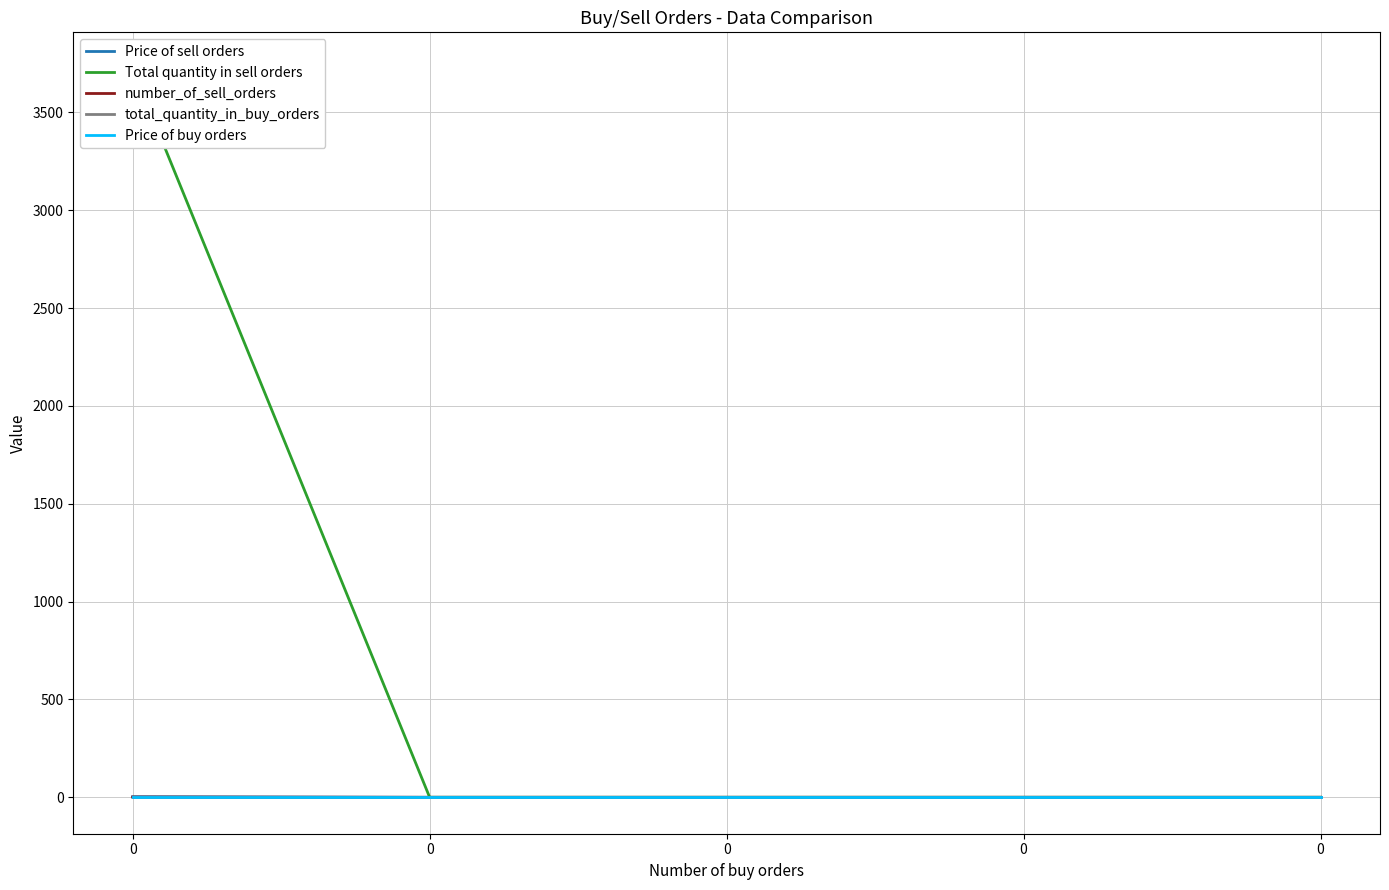

Count the number_of_sell_orders values in the range 0 to 1.

5